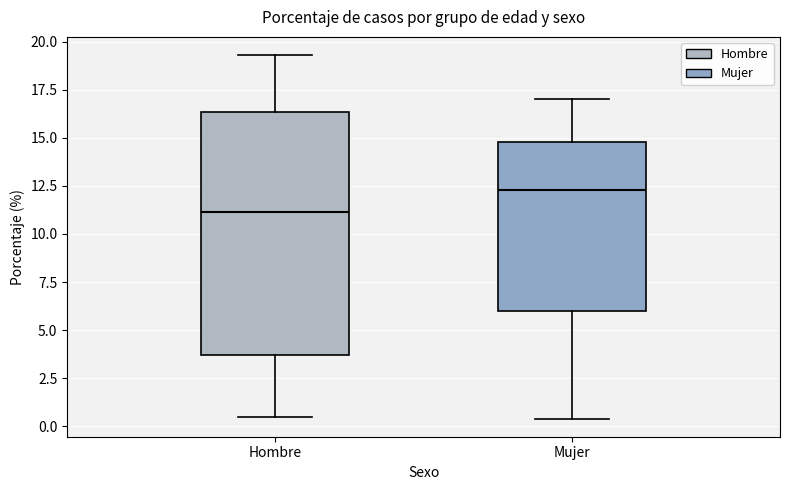

Which box has the lowest median line?

Hombre